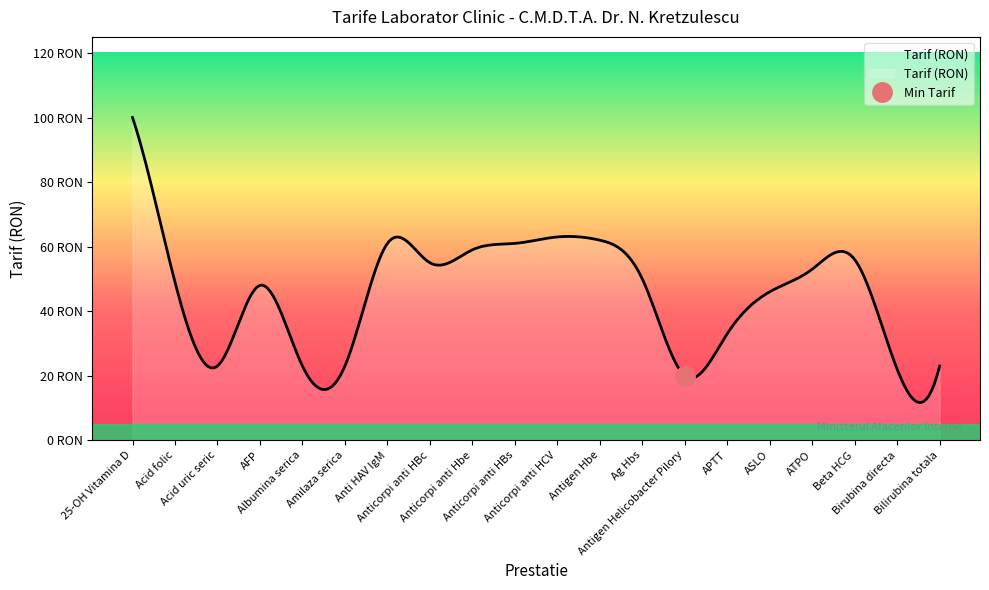

Reading left to right, list all the values displayed in this chart.

100	49	23	48	23	23	61	55	59	61	63	62	50	20	33	46	53	56	22	23